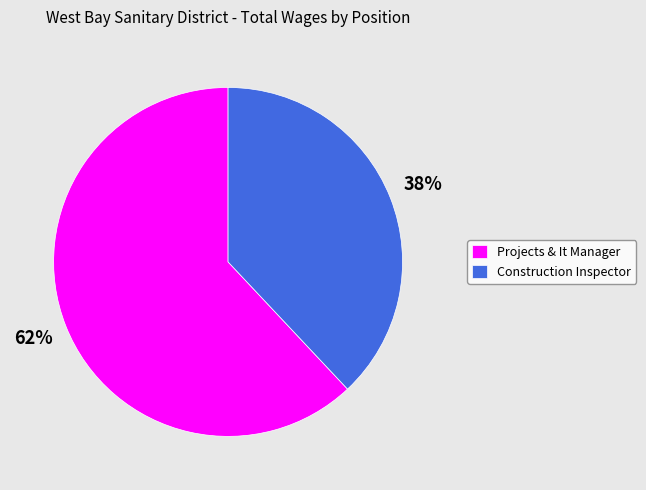

How many segments does this pie chart have?

2